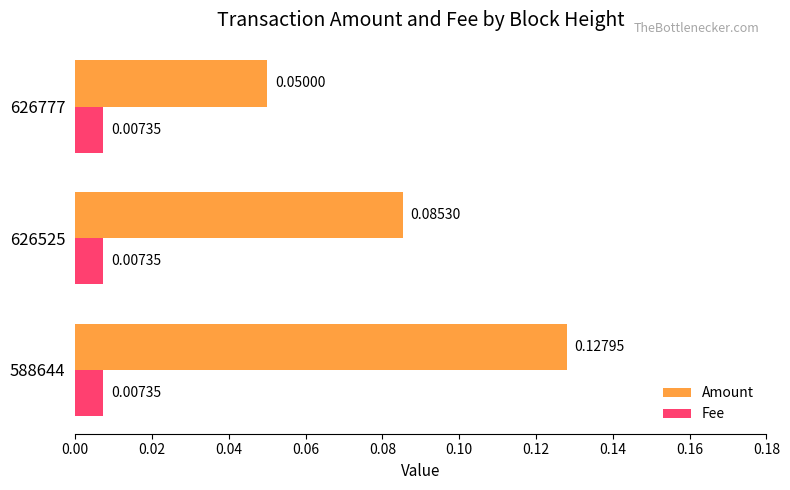

At which label is Amount closest to 0?

626777